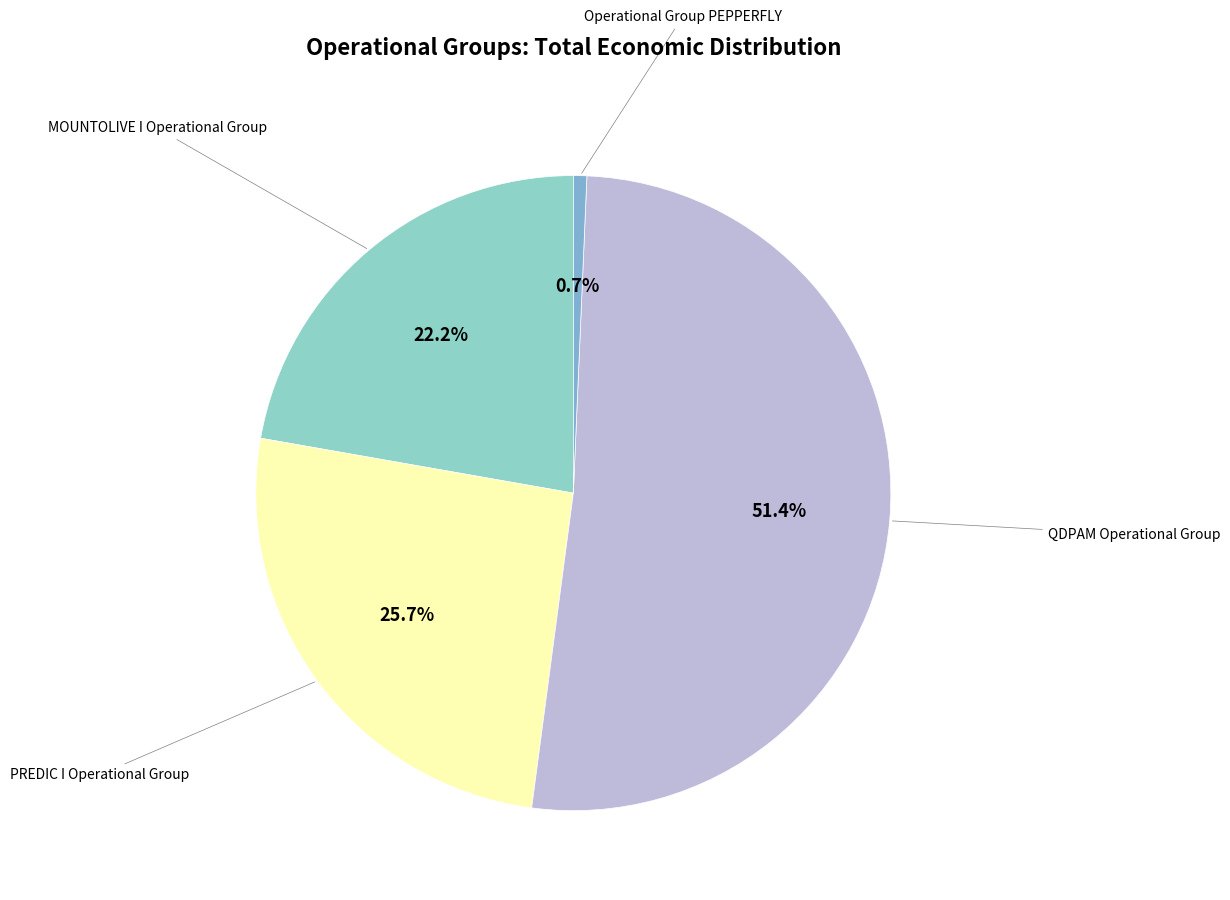

Does any single category account for the majority?

Yes